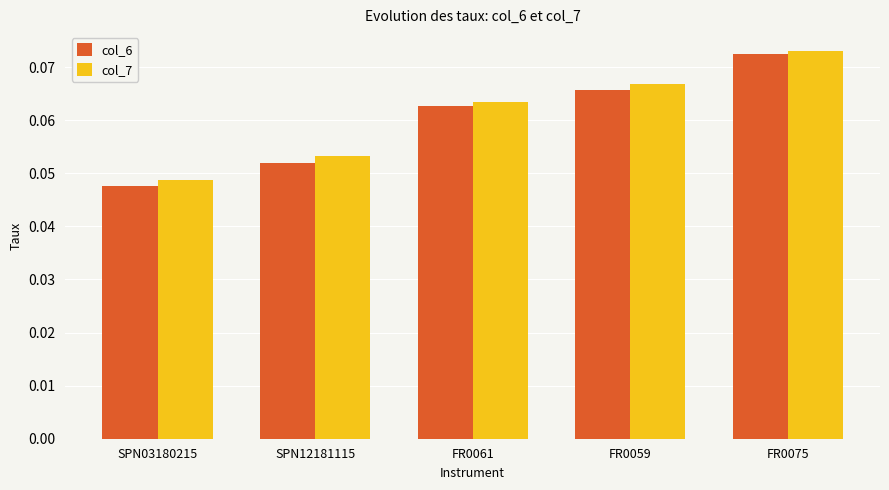

At how many categories does at least one series exceed 0?

5